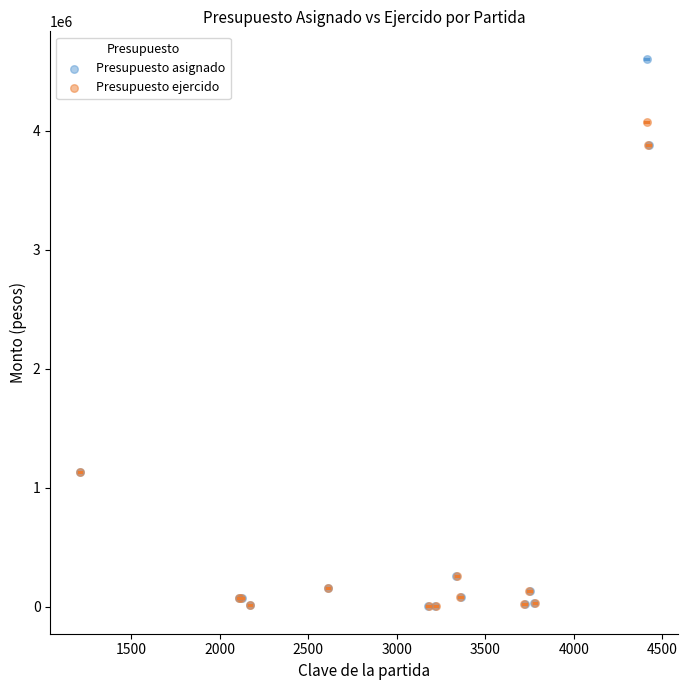

Which series reaches the maximum Y coordinate?

Presupuesto asignado